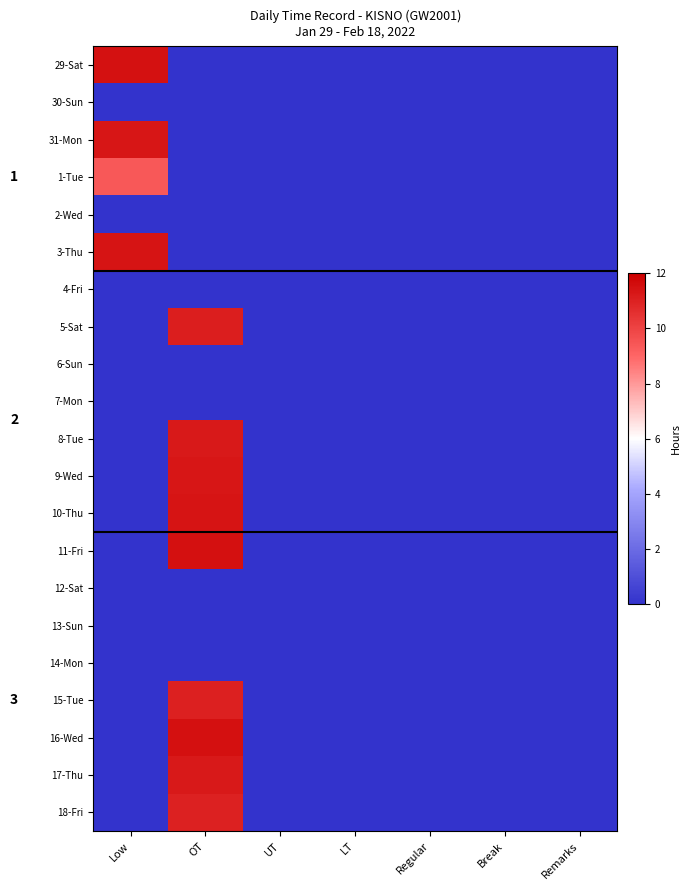

Is it true that 9-Wed equals 0.0 at LT?

True